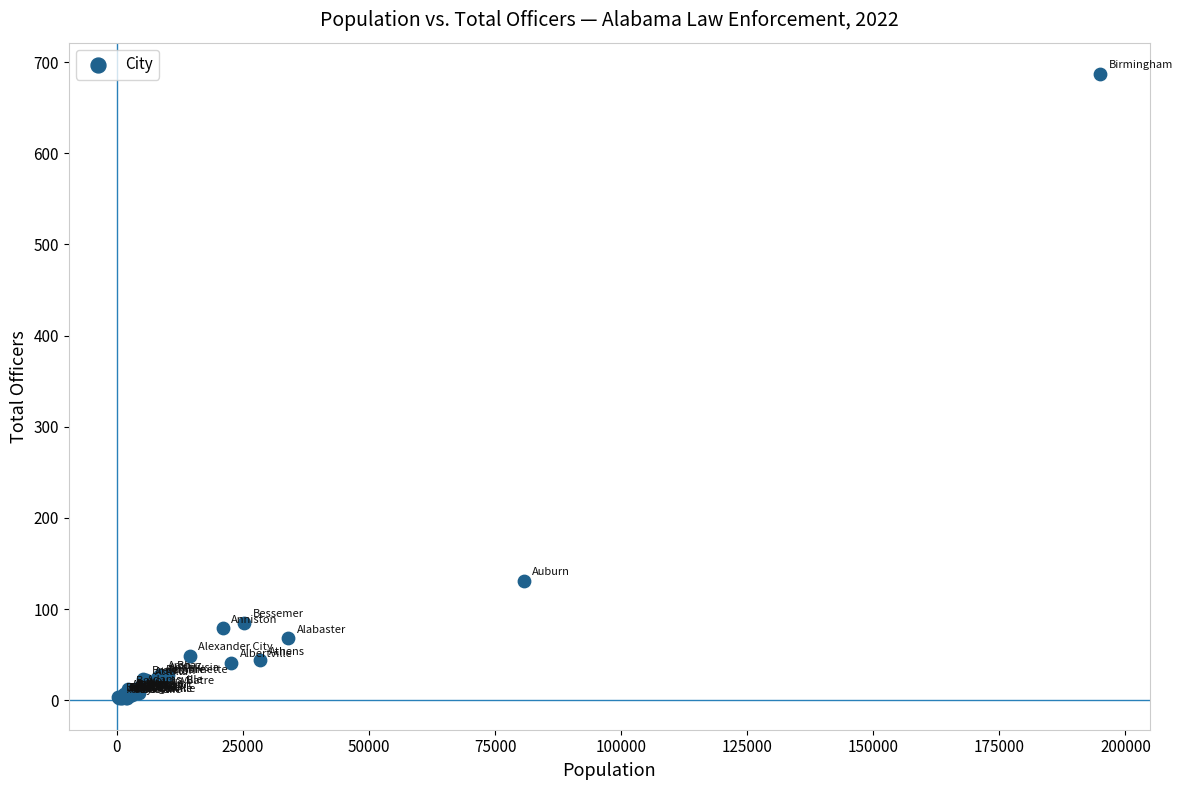

What Y value in the scatter plot is closest to 344?

131